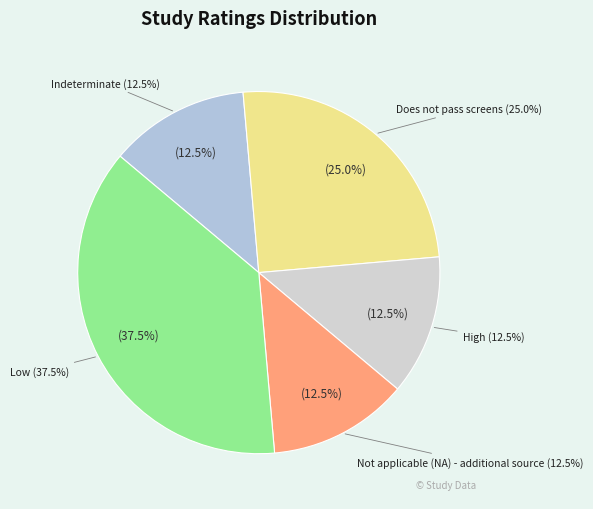

Is it true that Low is 38% of the pie?

True